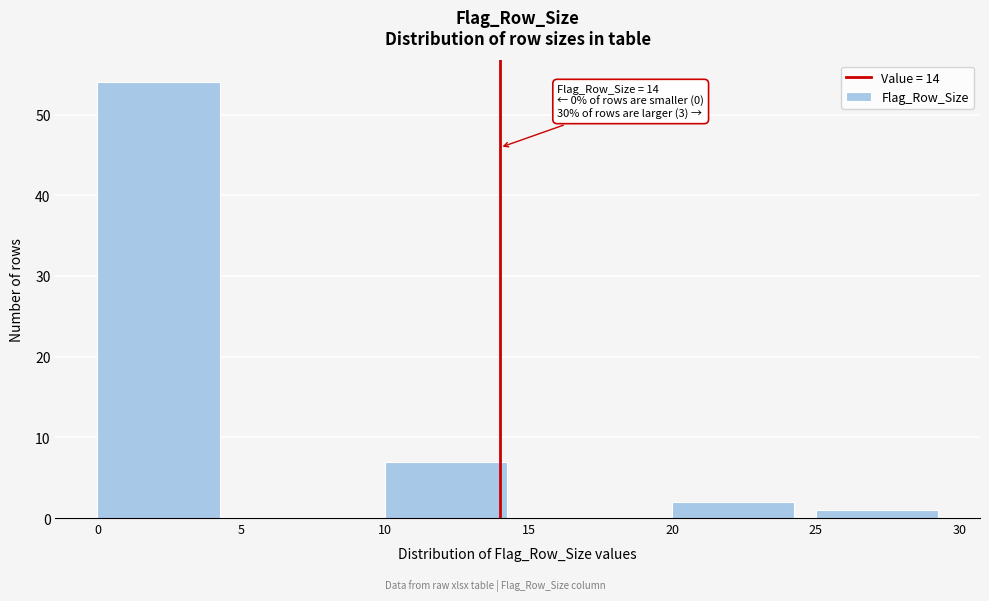

Over which range of the x-axis is the bar tallest?

0 to 5